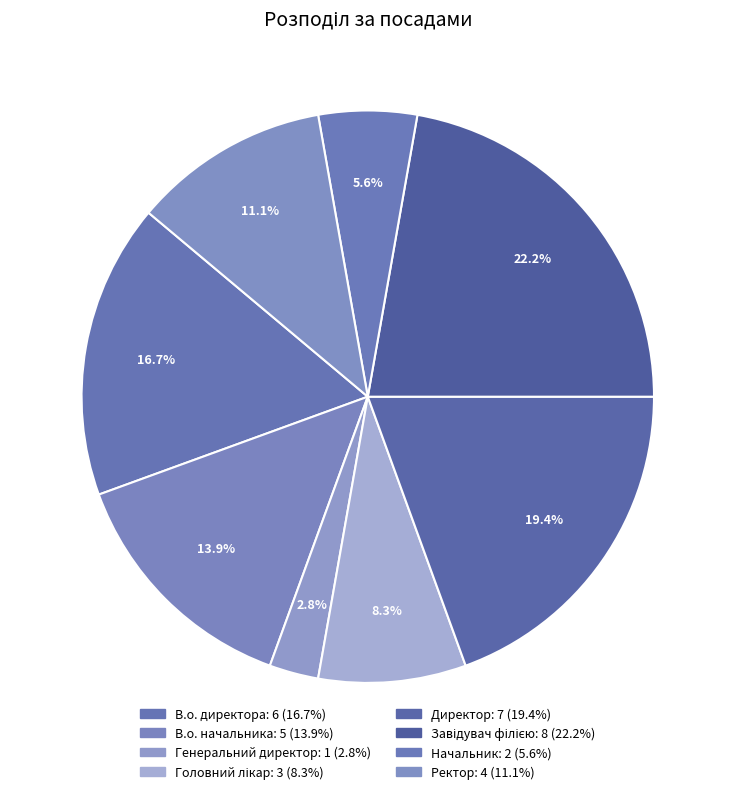

To the nearest percent, what portion does Начальник represent?

6%